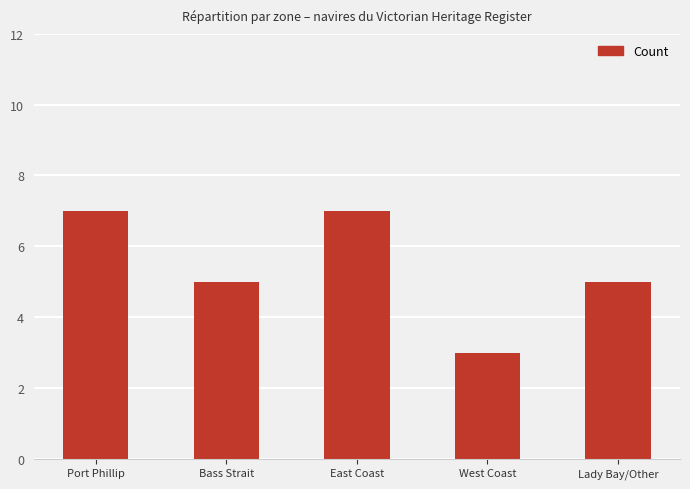

How many distinct data groups are displayed?

1